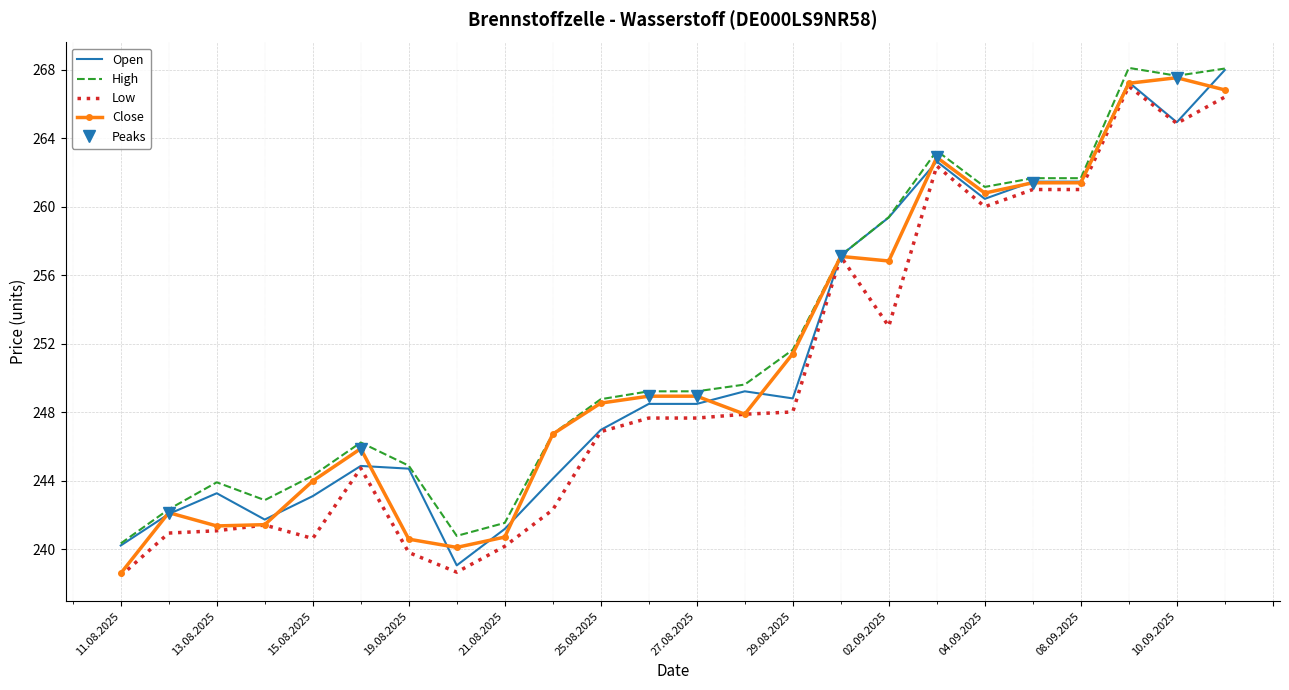

Which series has the largest range (max minus min)?

Close